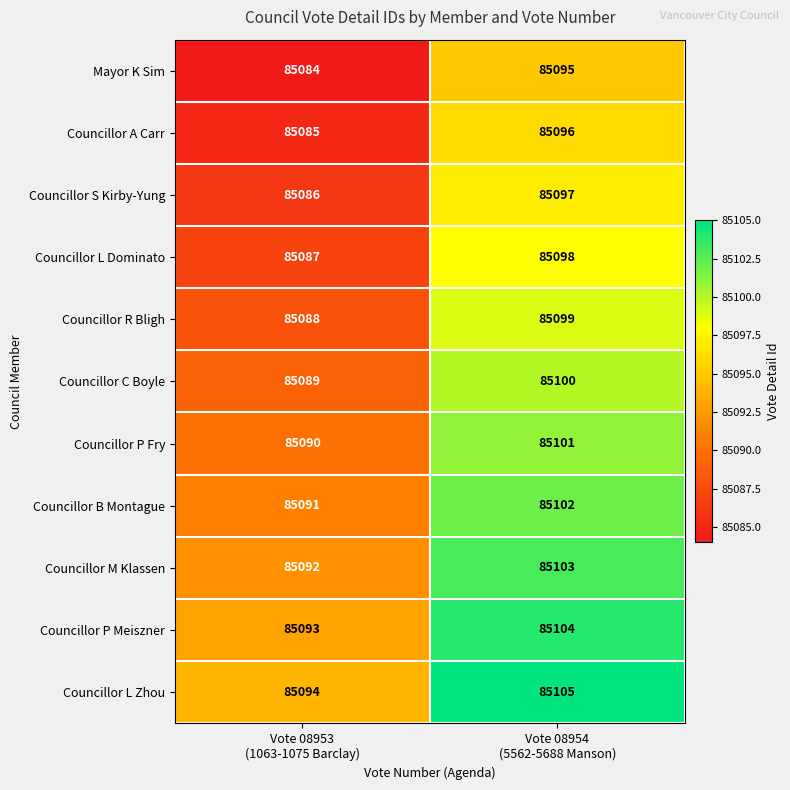

How many data points in Councillor S Kirby-Yung are less than 85097?

1